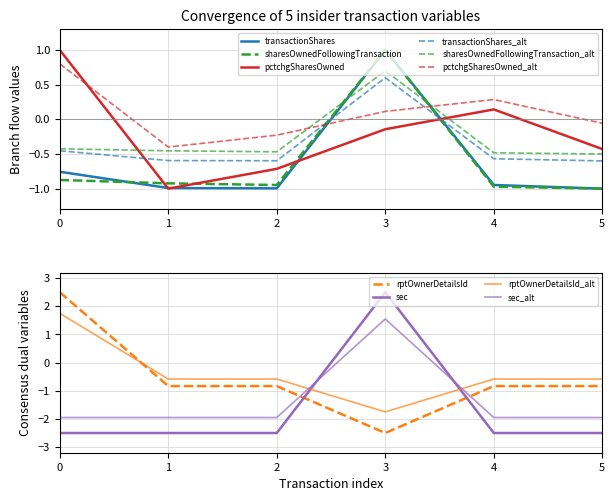

The value of transactionShares at 5 is -0.6. True or false?

False